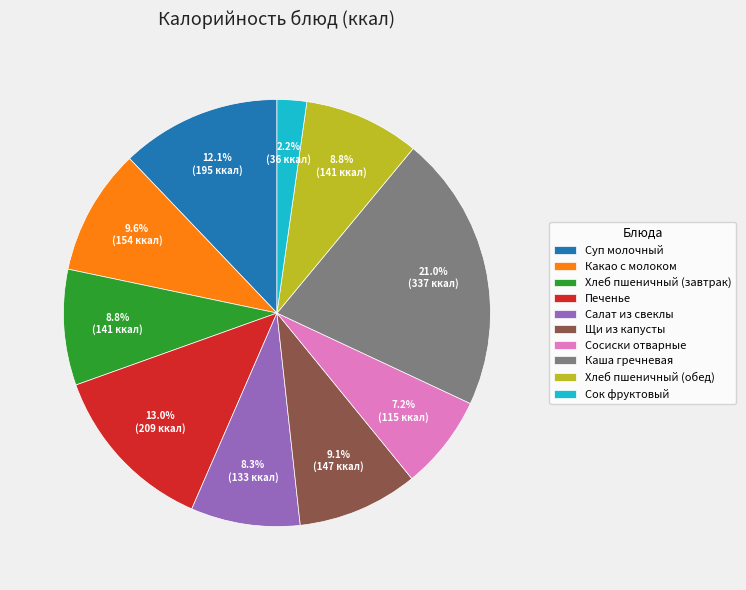

To the nearest percent, what is the difference between the Хлеб пшеничный (завтрак) and Сосиски отварные slice percentages?

2%